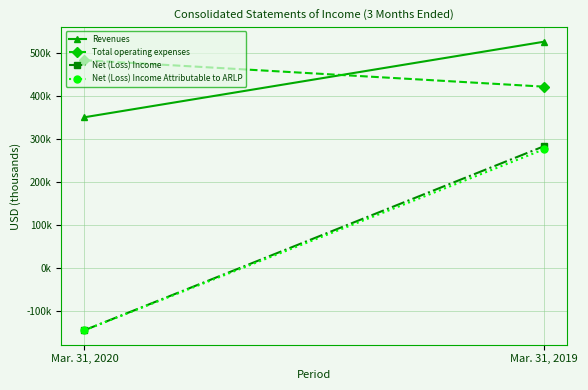

What is the approximate value of Total operating expenses at Mar. 31, 2020?

483443